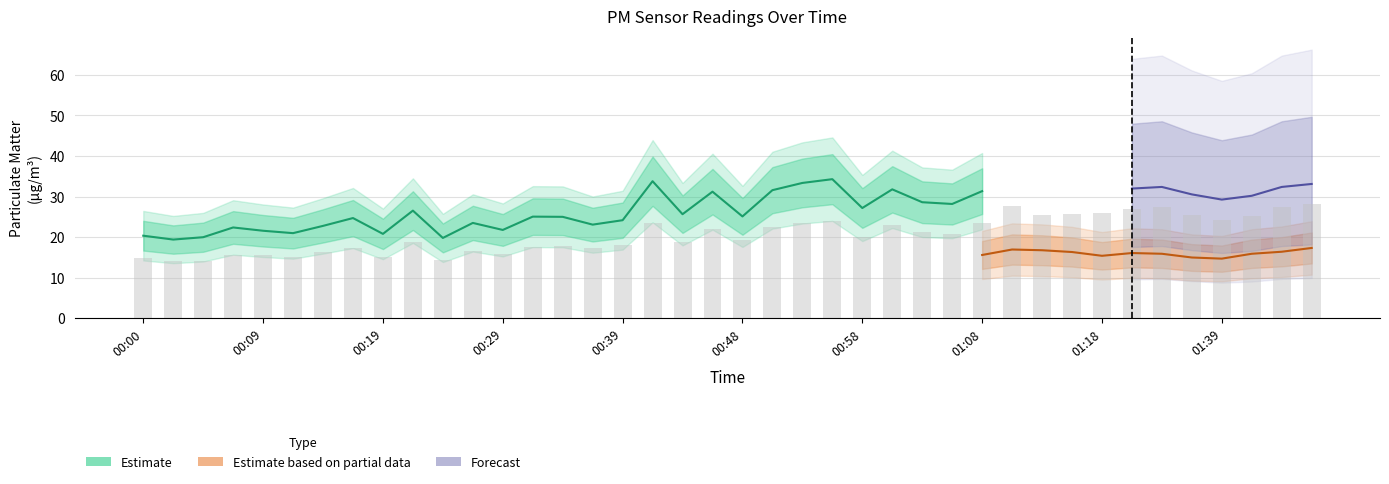

Count the number of categories in the chart.

40